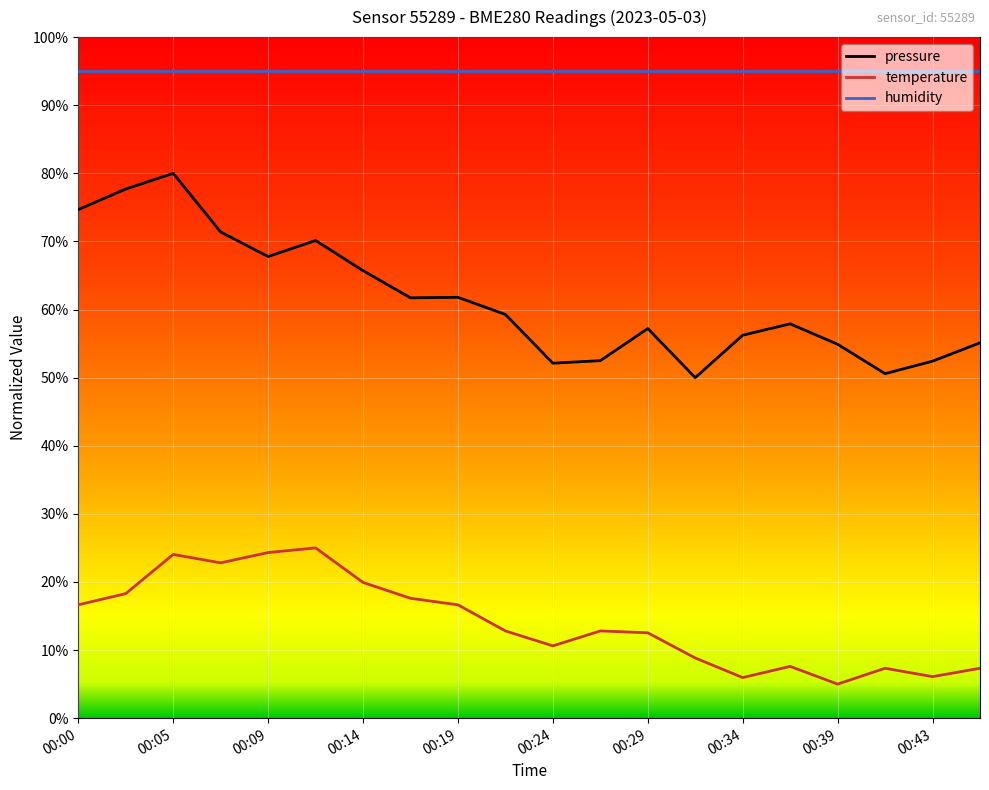

Which series has the largest range (max minus min)?

pressure